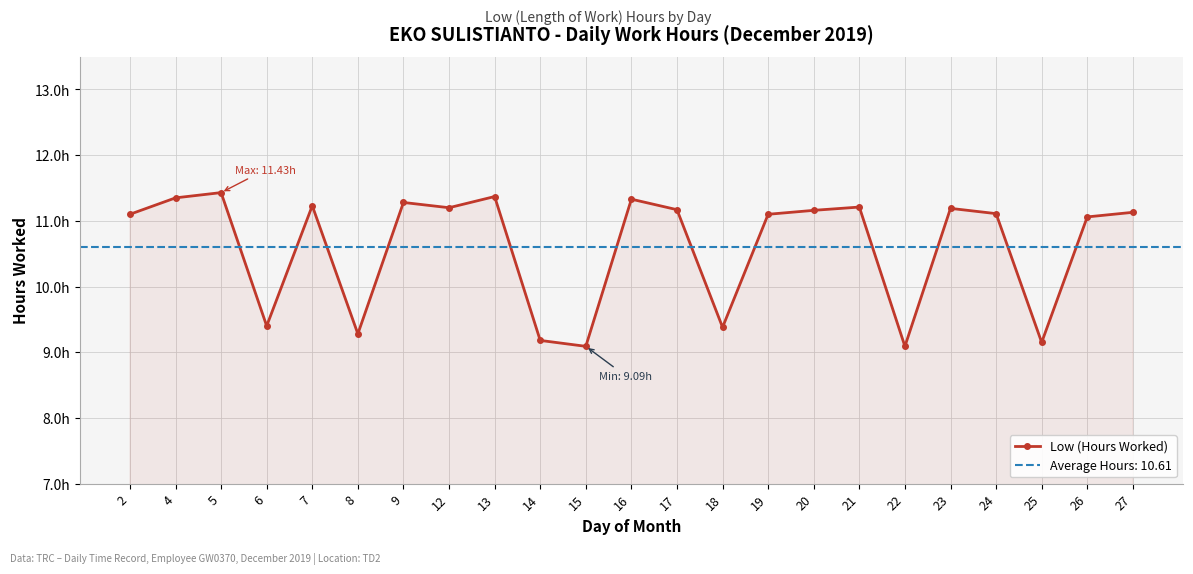

How many interior local valleys (lower than both neighbors) does the data have?

7